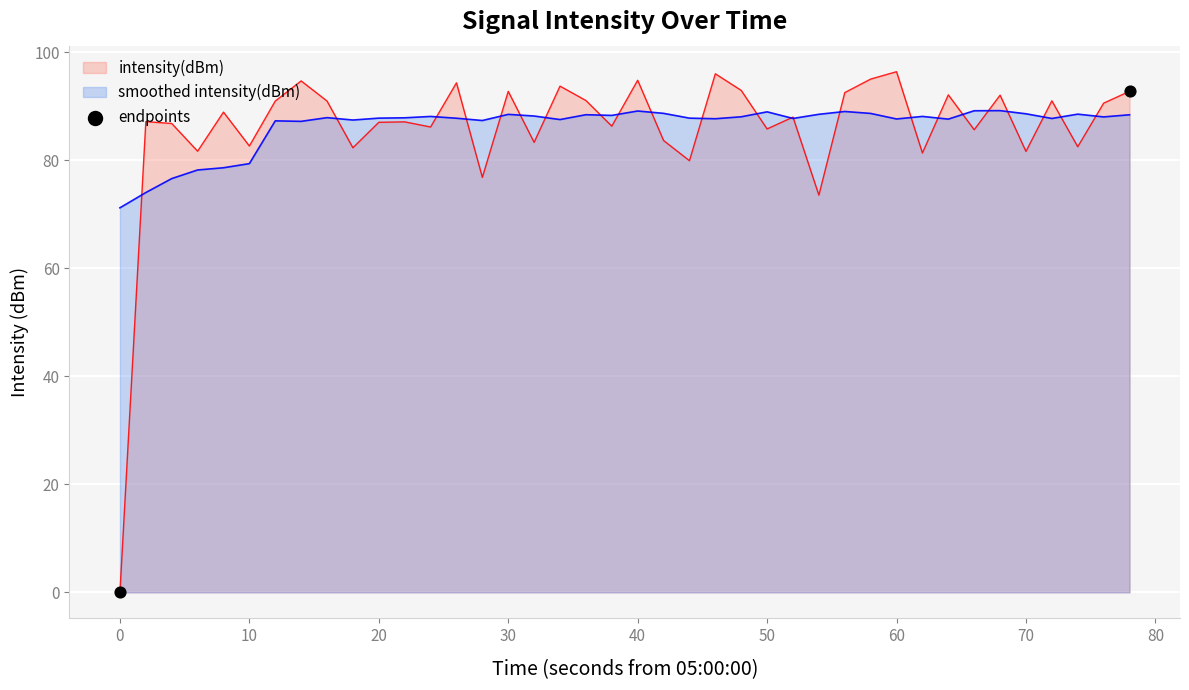

Which series has the widest spread of values?

intensity(dBm)